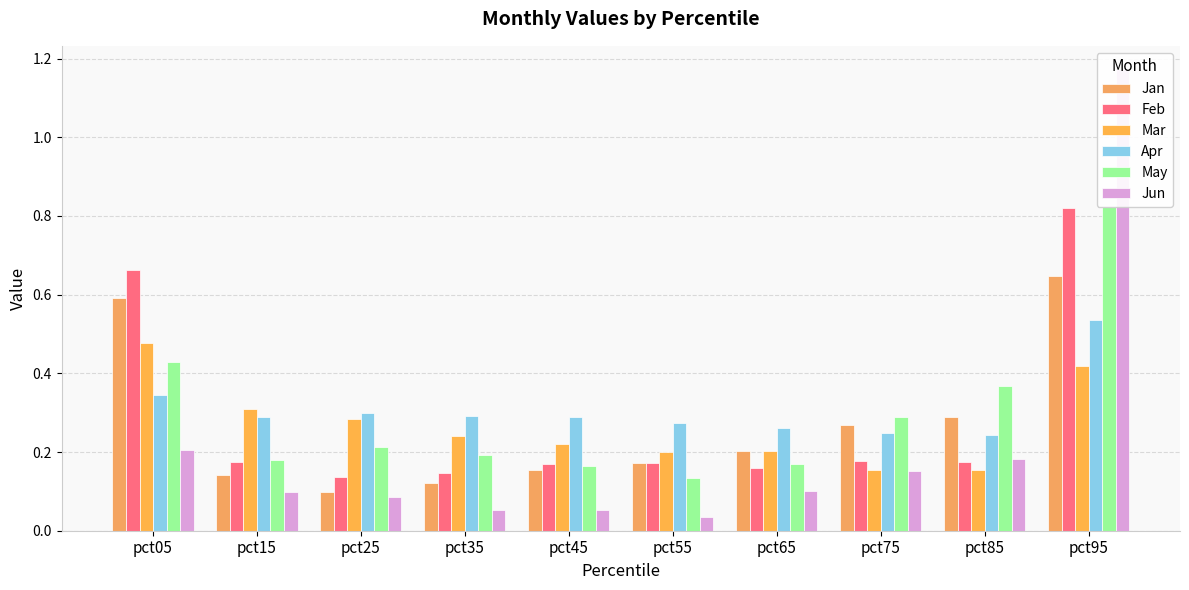

Rank the series at pct65 from highest to lowest value.

Apr, Mar, Jan, May, Feb, Jun